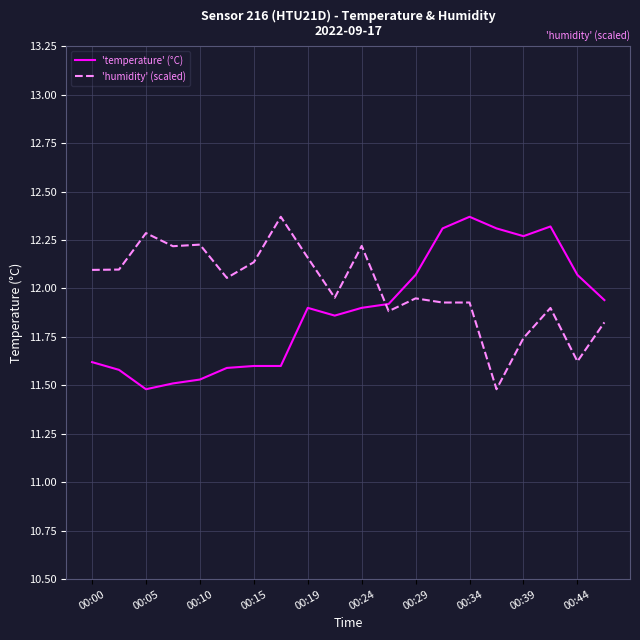

List the series in order of their overall mean, lowest first.

'temperature' (°C), 'humidity' (scaled)